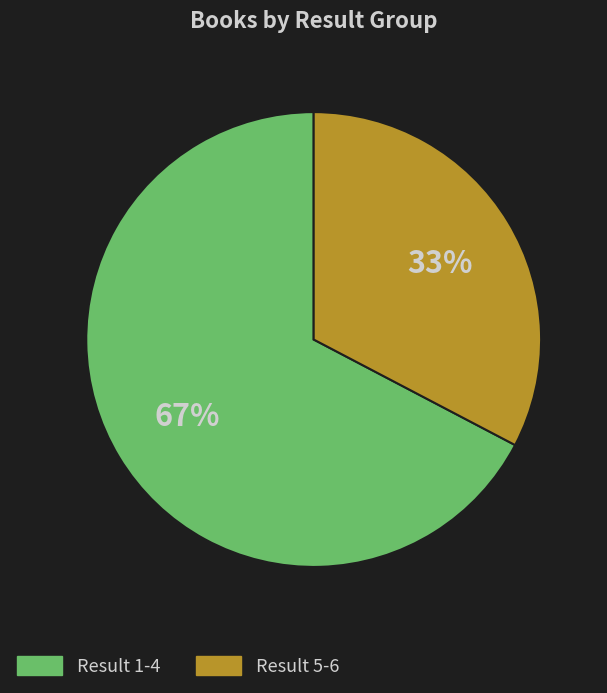

Does any single category account for the majority?

Yes